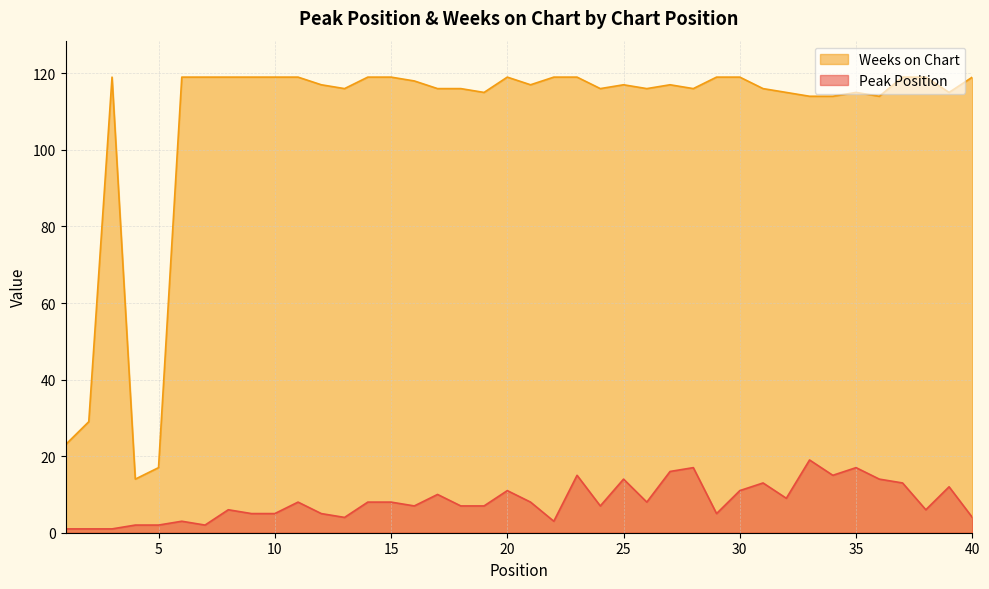

What value does the Weeks on Chart series have at 18, to the nearest 10?

120